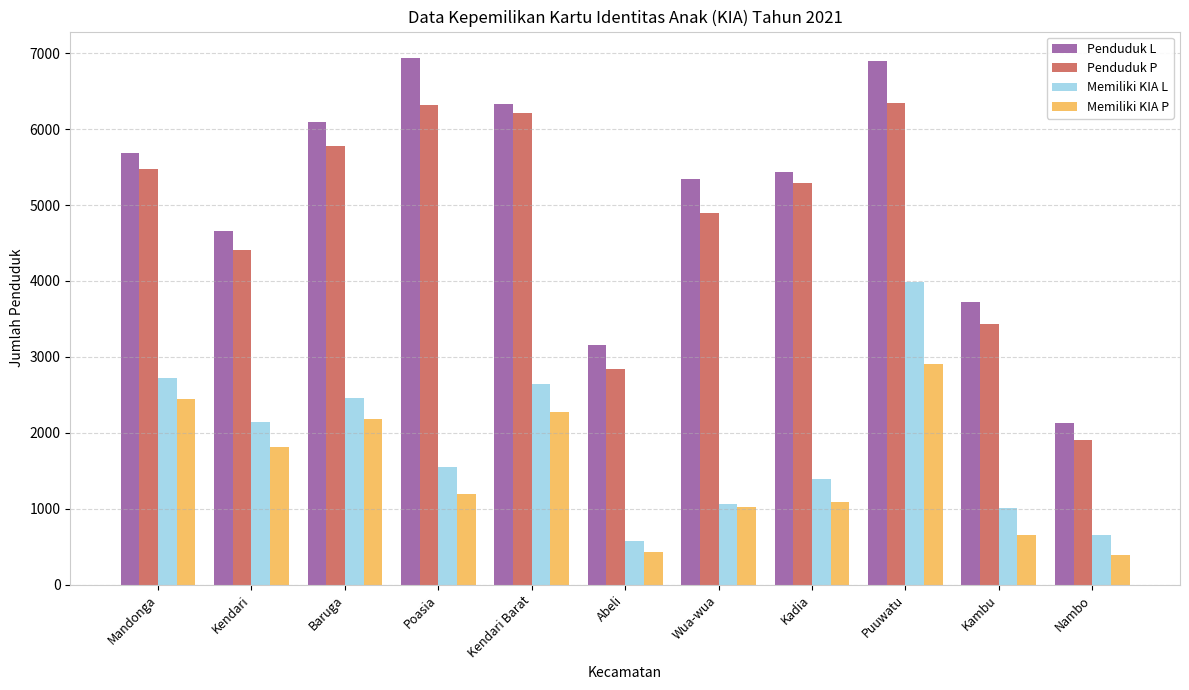

What are all the series names shown in the legend?

Penduduk L, Penduduk P, Memiliki KIA L, Memiliki KIA P